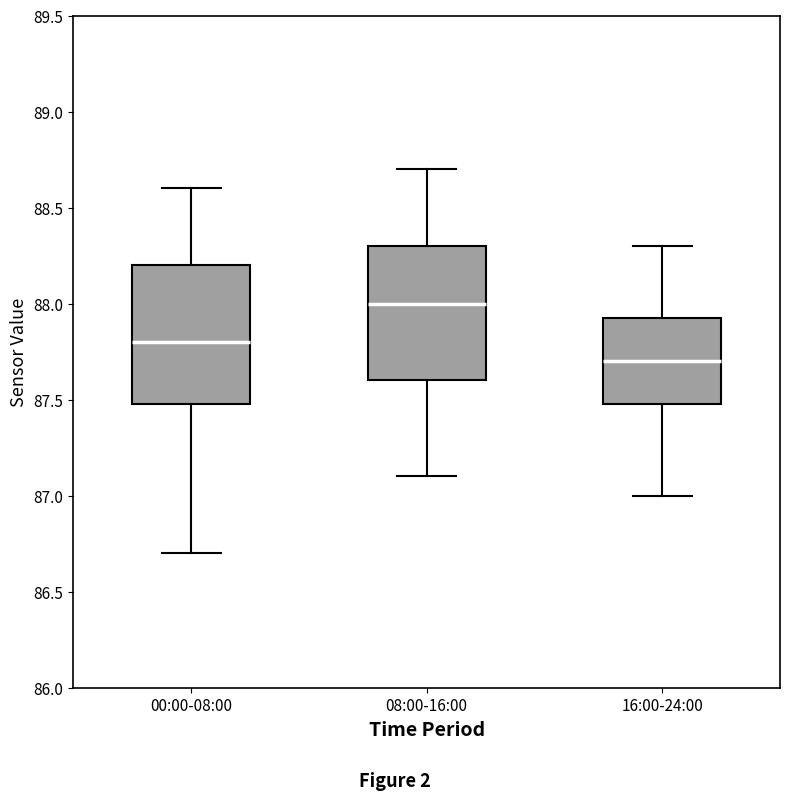

Where does the upper whisker of the box for 00:00-08:00 end on the y-axis? The values are not printed on the chart, so give them approximately, as read against the axis.

88.60